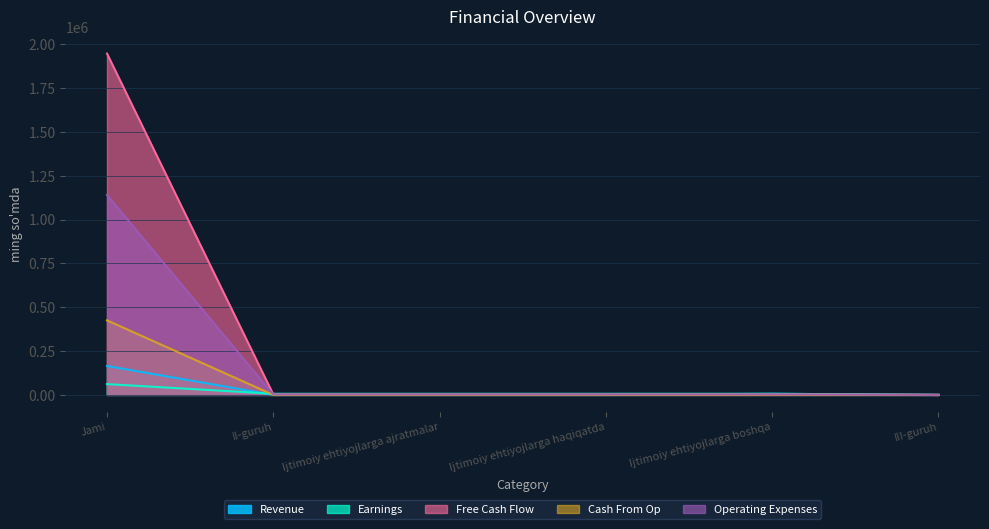

Does the chart display data point markers on the line(s)?

No